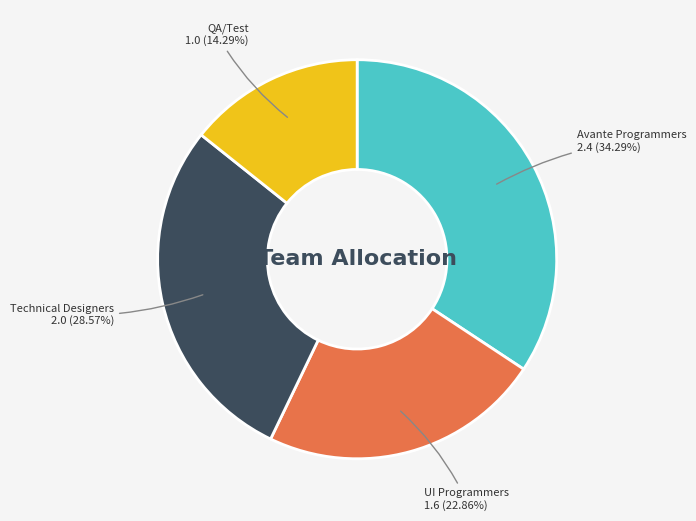

Does any single category account for the majority?

No